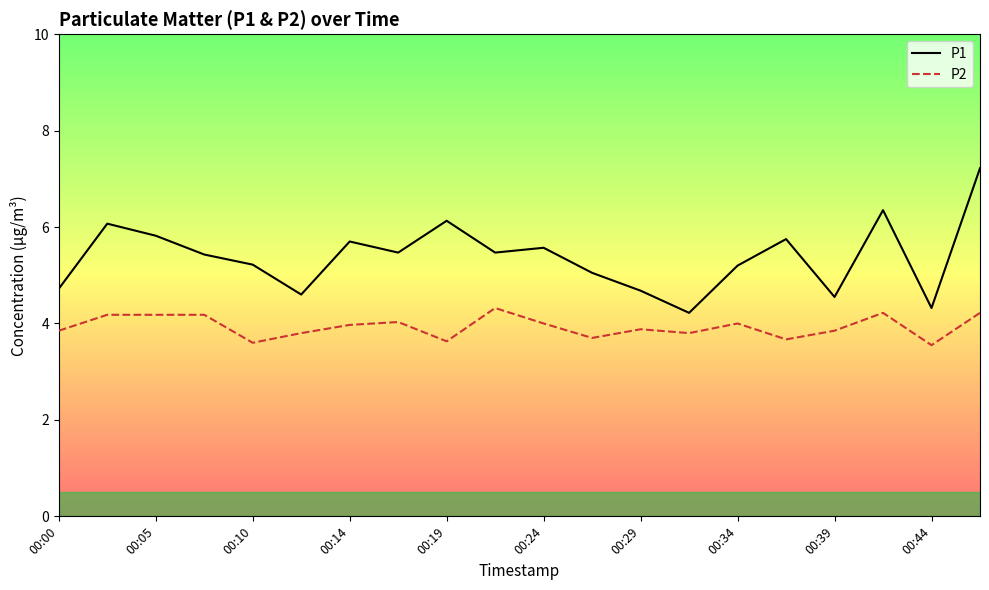

Which series has the largest total across all categories?

P1